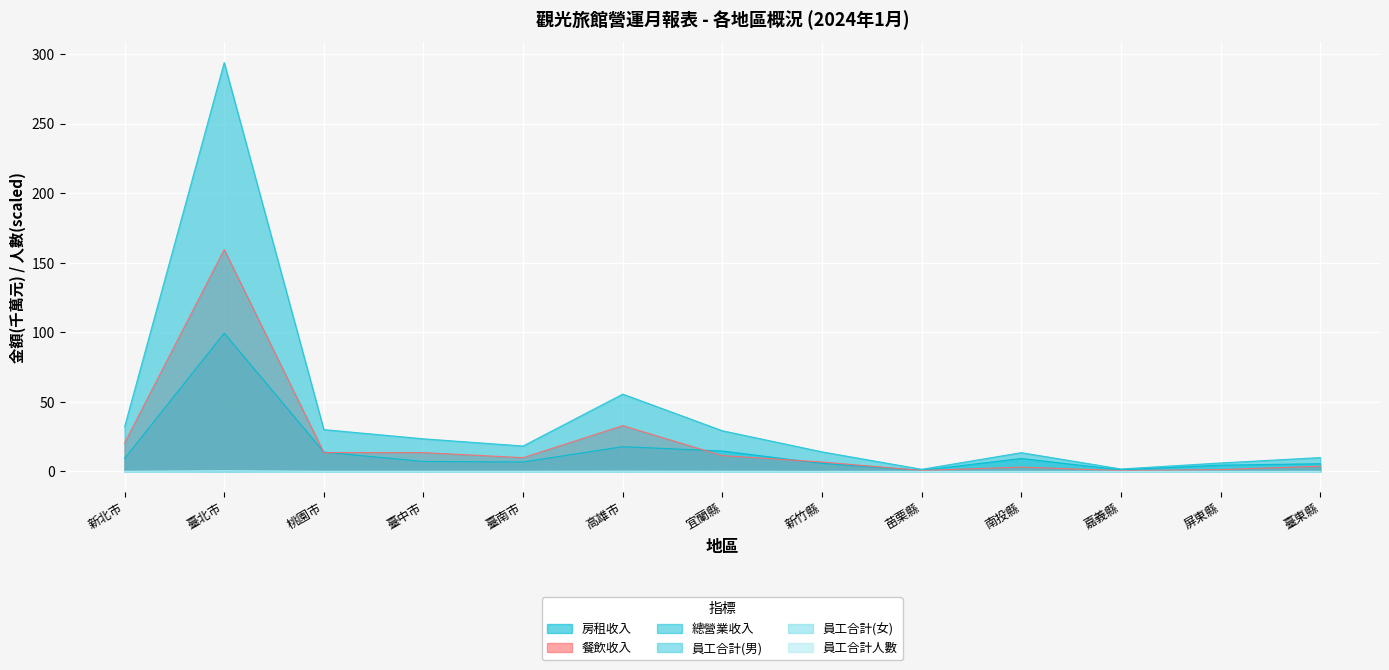

True or false: 員工合計(女) has a value of 0.0 at 新北市.

False